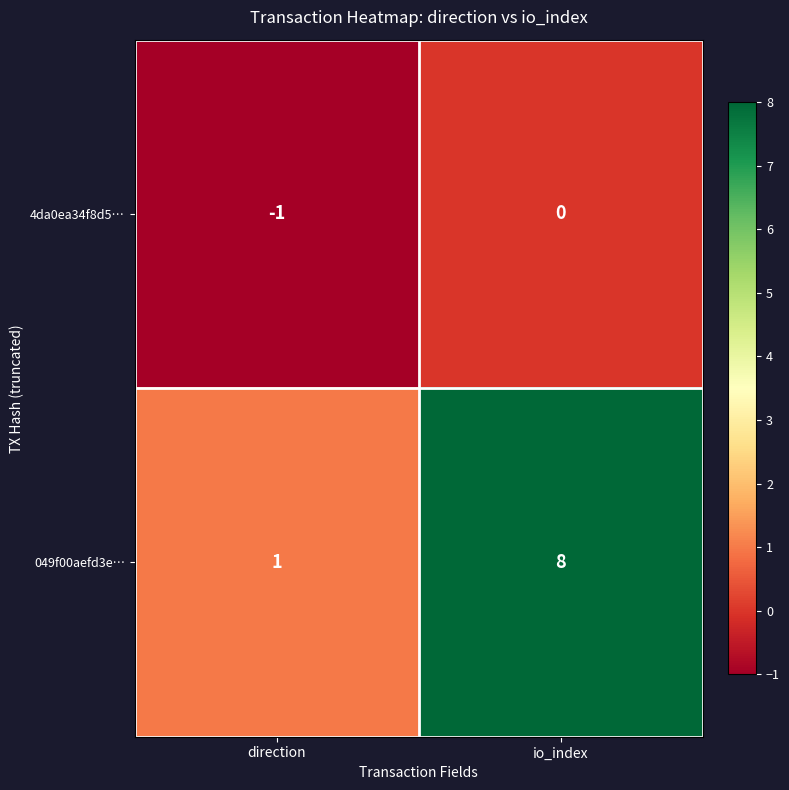

Which series has the largest total across all categories?

049f00aefd3e…